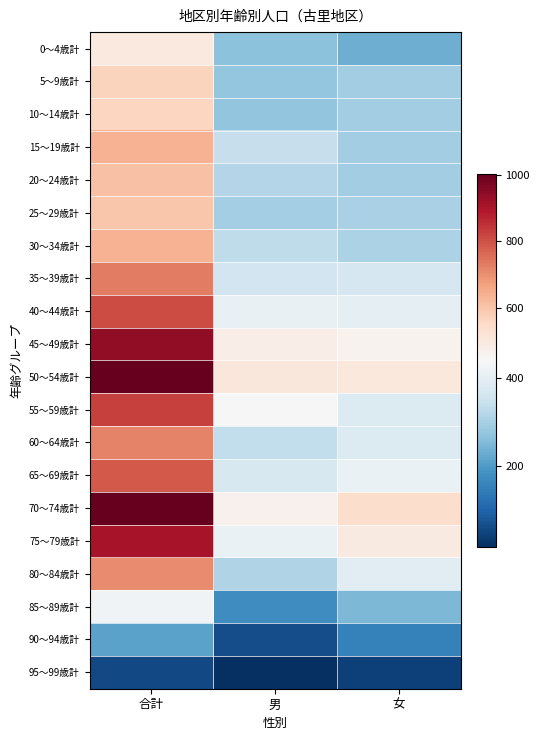

Which series has the largest total across all categories?

50～54歳計